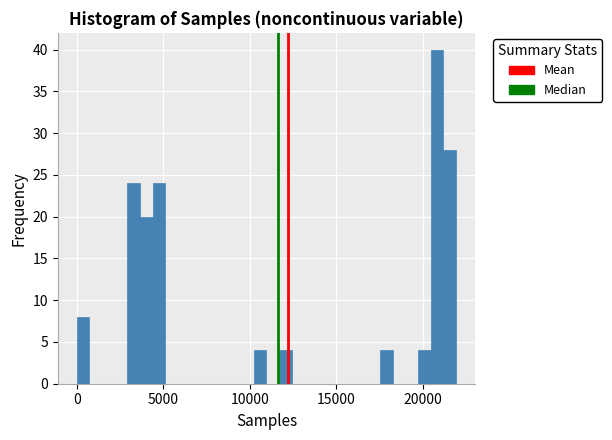

Around what value on the x-axis is the tallest bar? Give the approximate position of its centre, as read against the axis.

21000